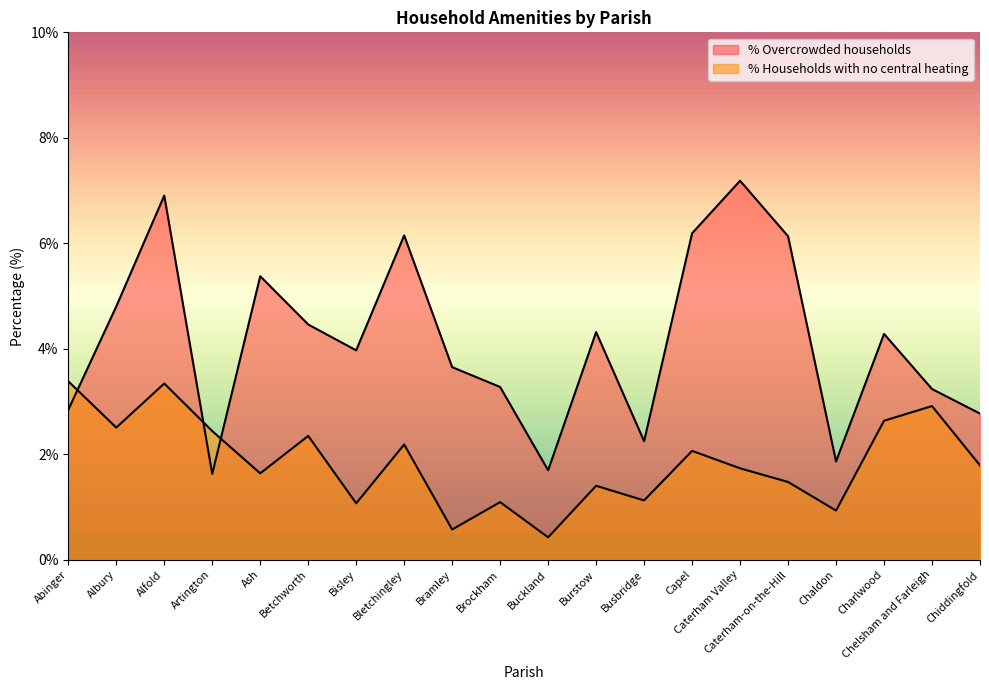

At which category does % Overcrowded households reach its first local valley?

Artington